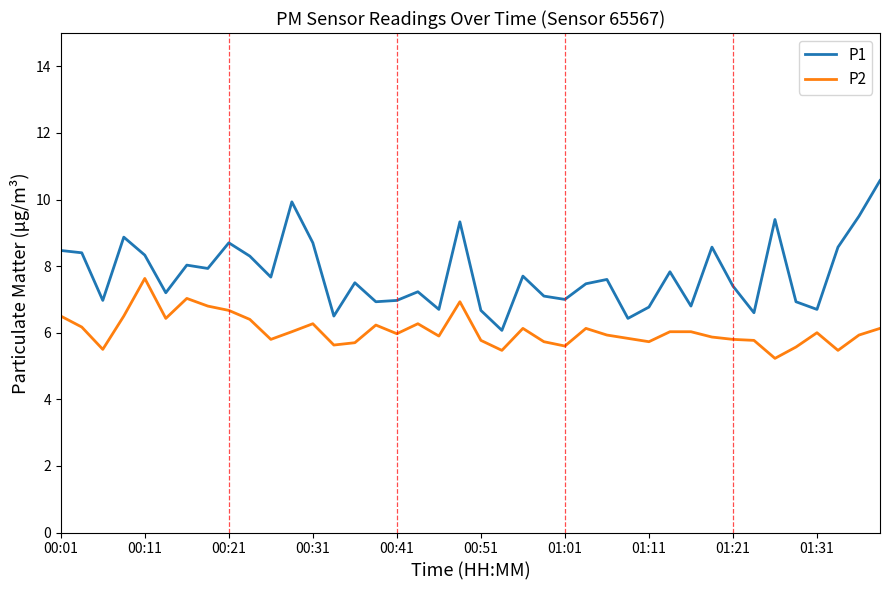

What is the maximum value for P2?

7.6